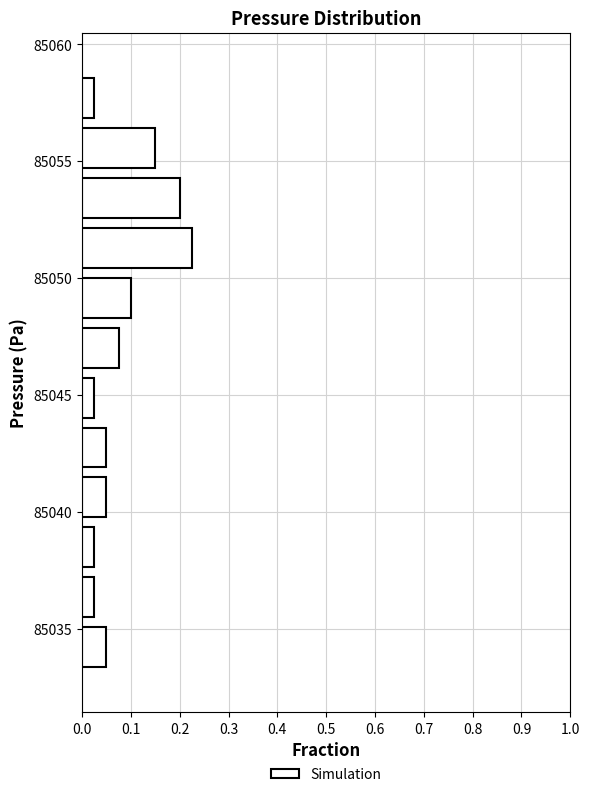

Reading bottom to top, list every bar in this chart as the range it spans on the y-axis followed by its length. Neither the bar edges nor the lengths are printed on the chart, so give them approximately, as read against the axes.

85033.0 to 85035.5: 0.05
85035.5 to 85037.5: 0.03
85037.5 to 85039.5: 0.03
85039.5 to 85041.5: 0.05
85041.5 to 85044.0: 0.05
85044.0 to 85046.0: 0.03
85046.0 to 85048.0: 0.08
85048.0 to 85050.0: 0.10
85050.0 to 85052.5: 0.23
85052.5 to 85054.5: 0.20
85054.5 to 85056.5: 0.15
85056.5 to 85059.0: 0.03